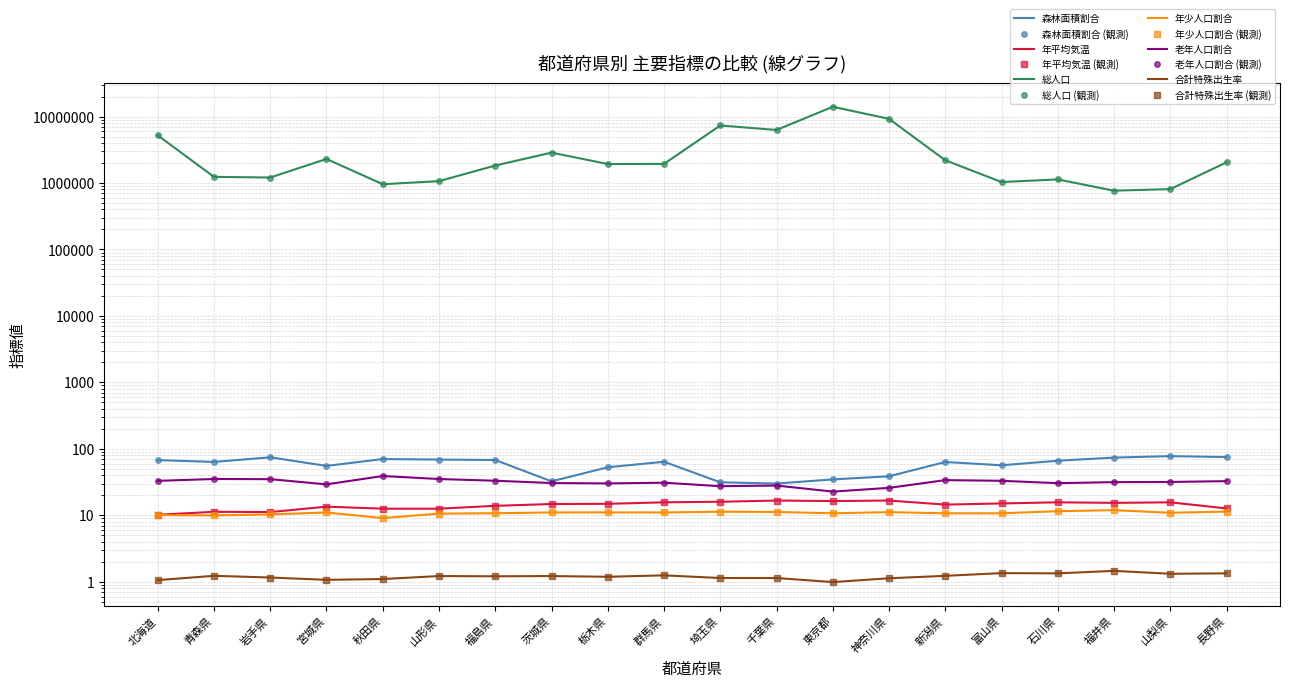

Does the chart have visible grid lines?

Yes